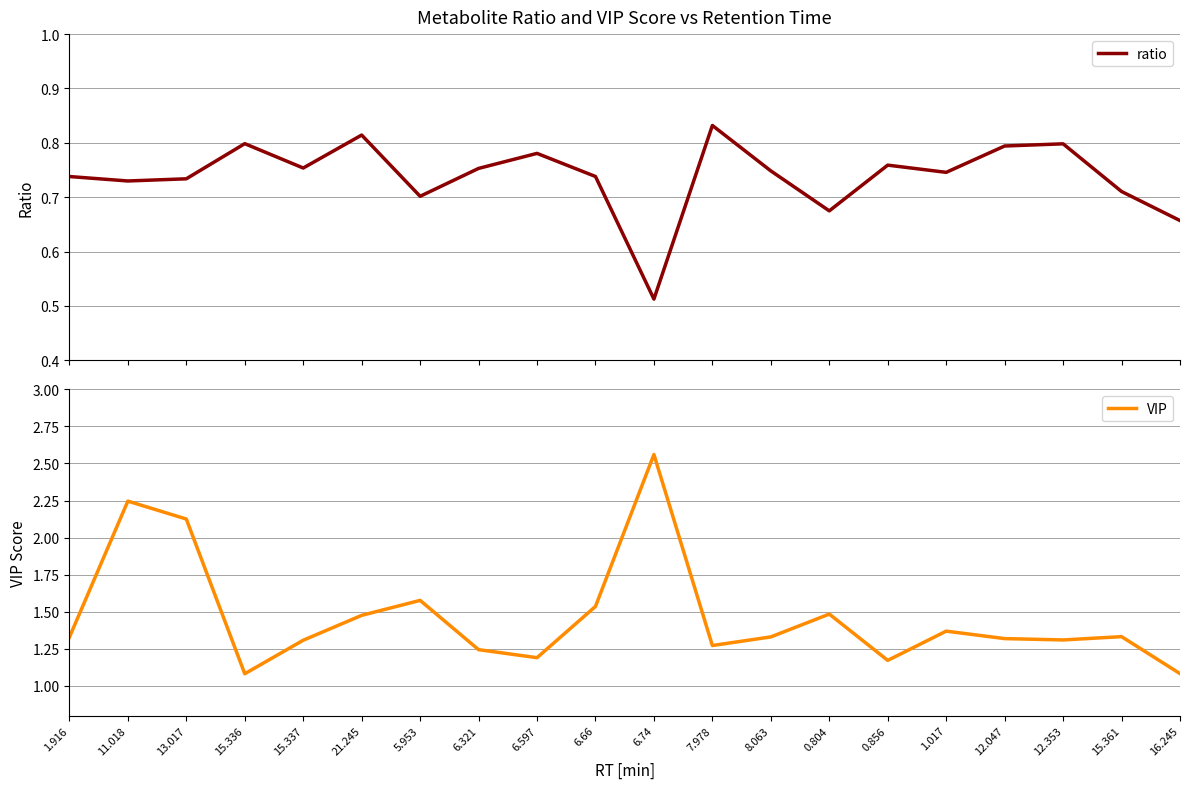

True or false: ratio and VIP intersect in this chart.

False